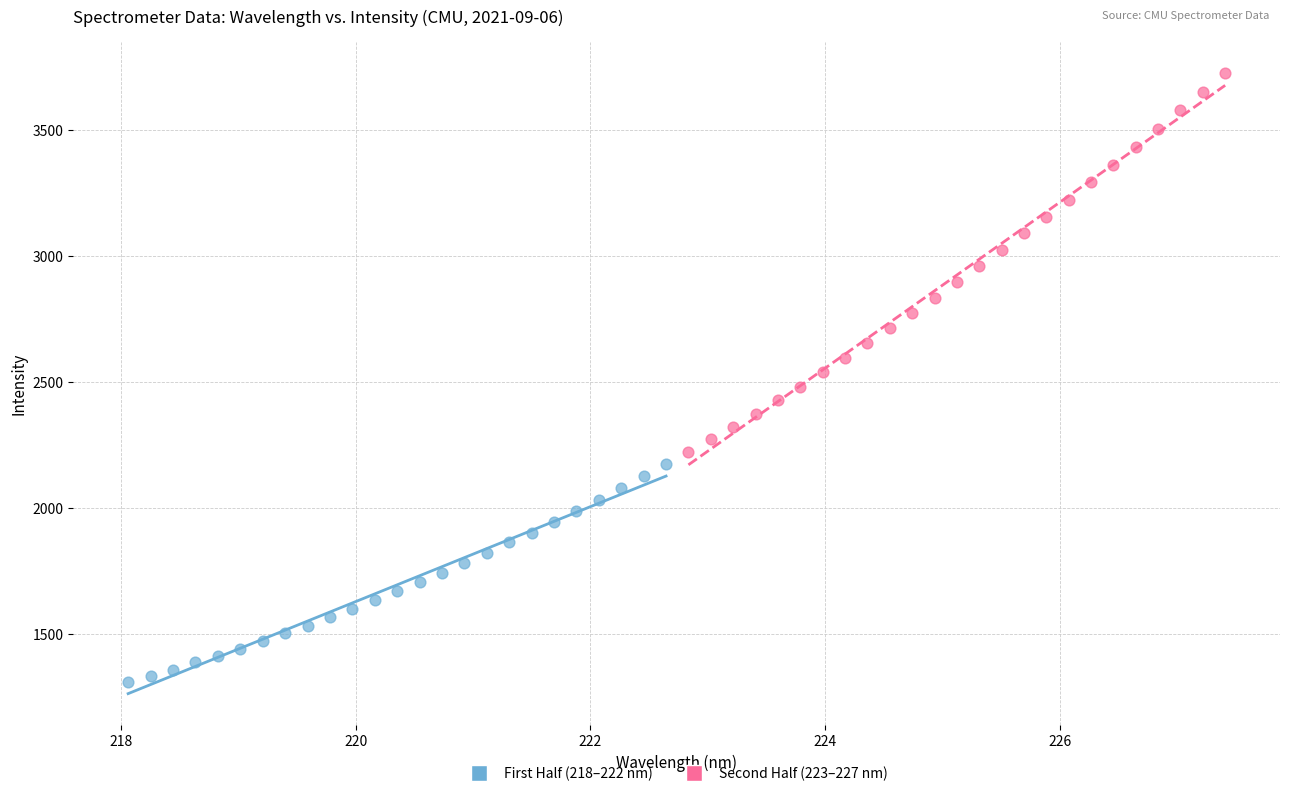

Which series reaches the maximum Y coordinate?

Second Half (223–227 nm)